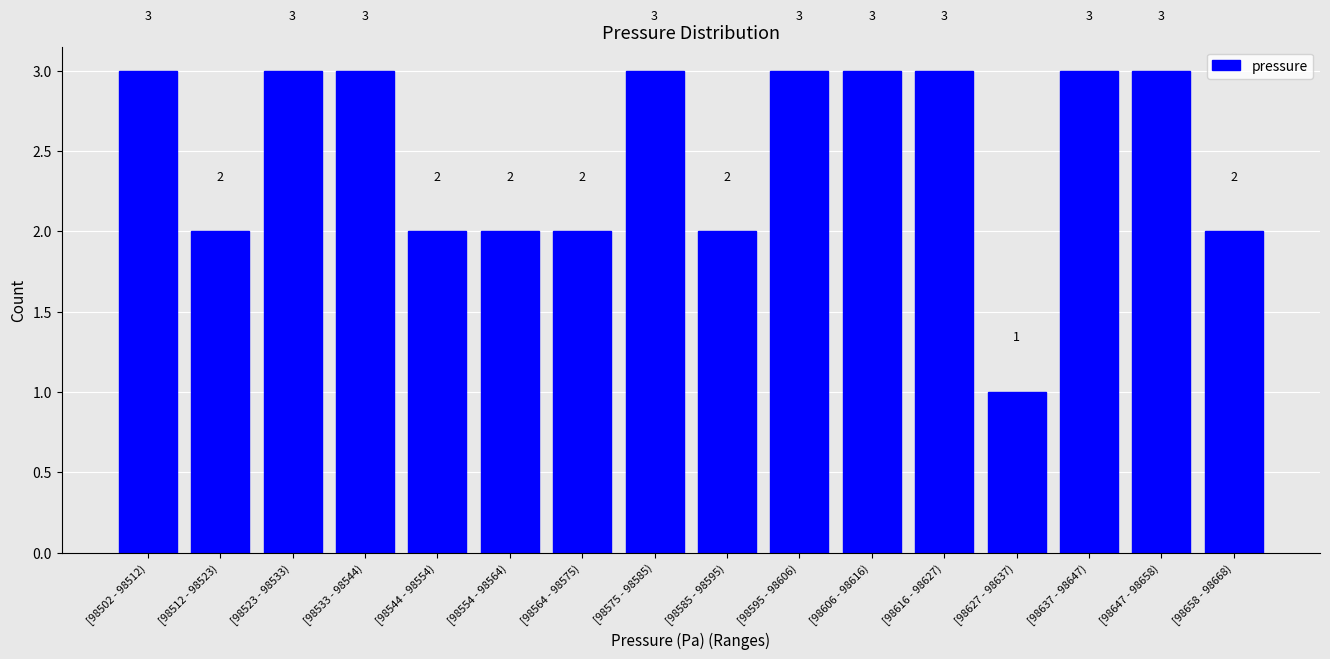

Reading right to left, transcribe all the data shown in this chart.

2	3	3	1	3	3	3	2	3	2	2	2	3	3	2	3